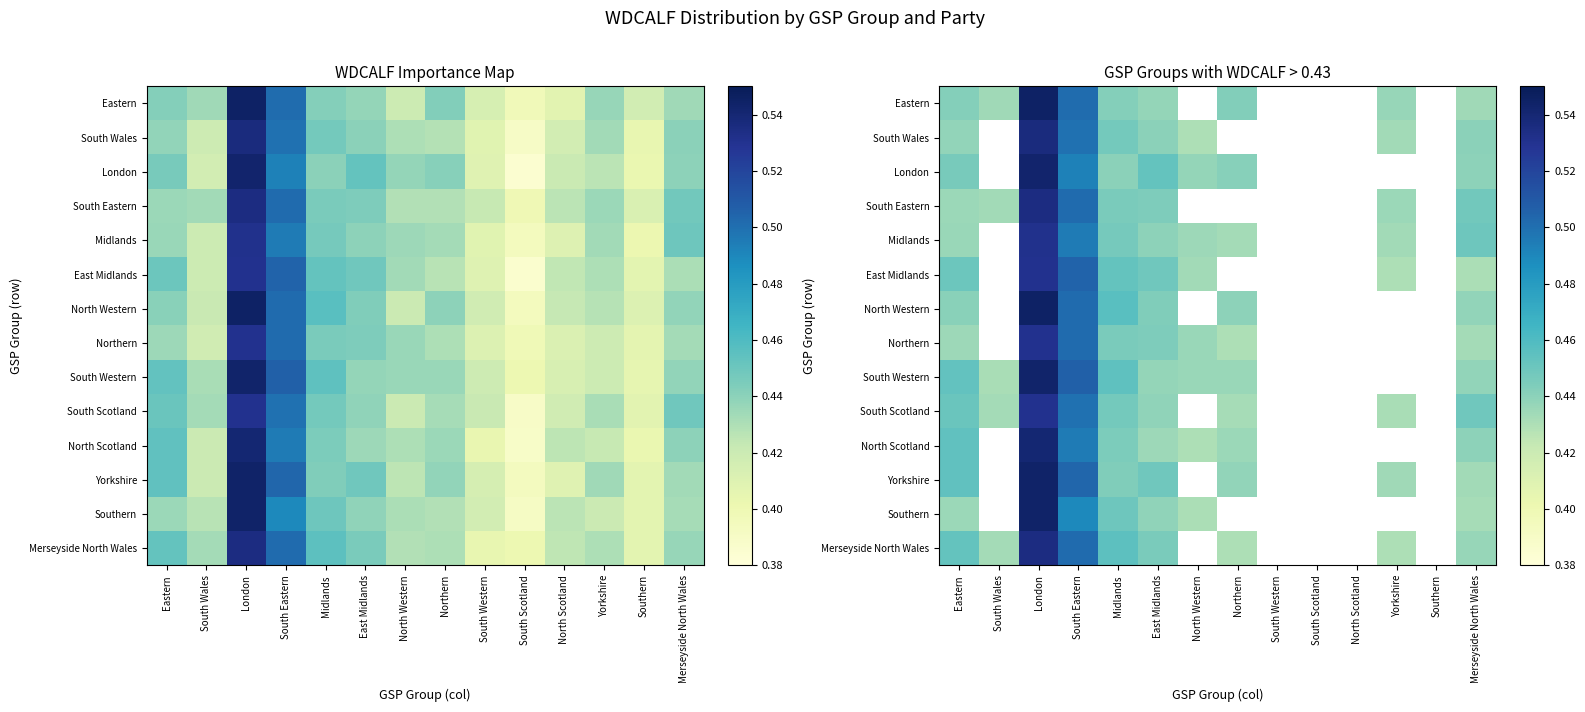

At which category does the chart reach its peak across all series?

London